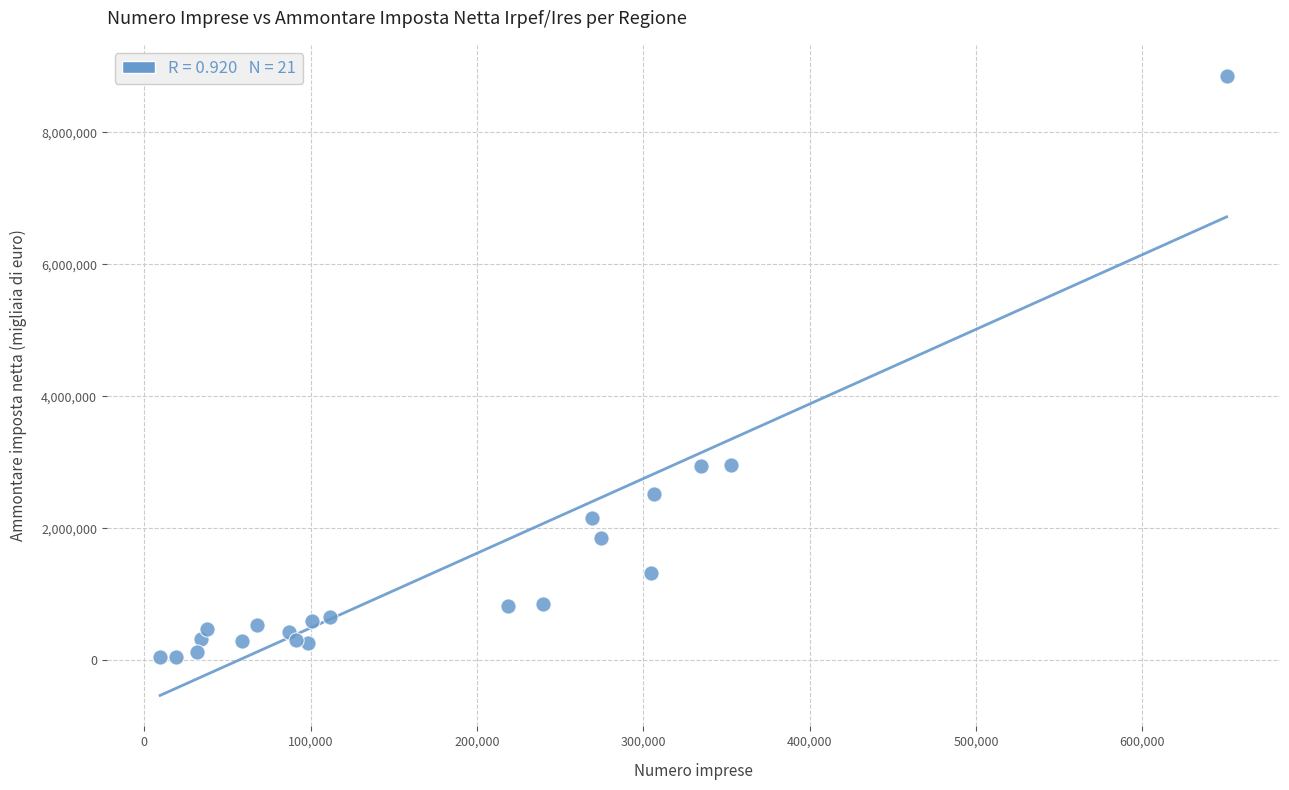

What is the range of Y values (max minus min)?

8808788